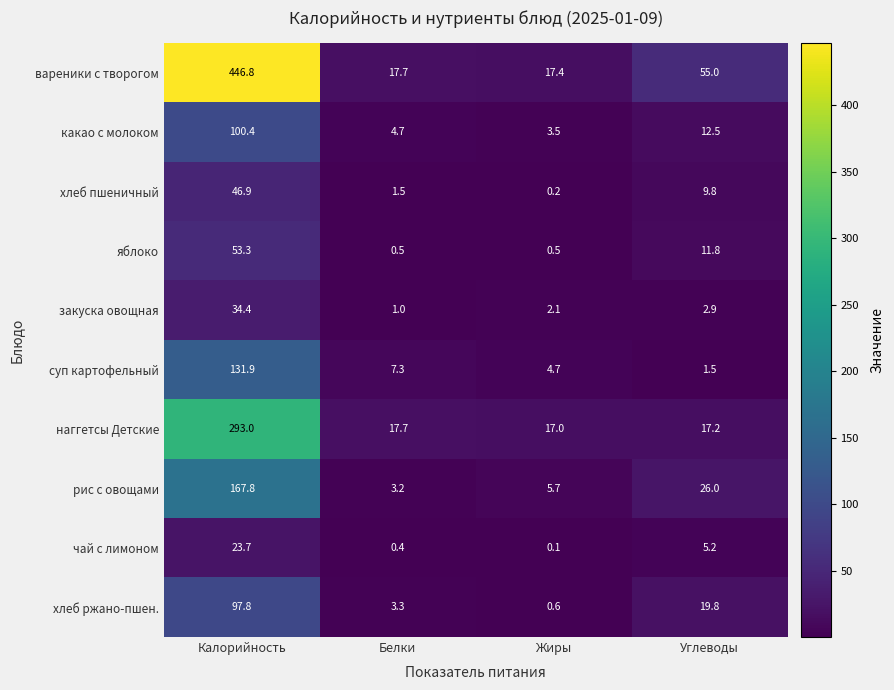

Rank the categories by какао с молоком value from highest to lowest.

Калорийность, Углеводы, Белки, Жиры